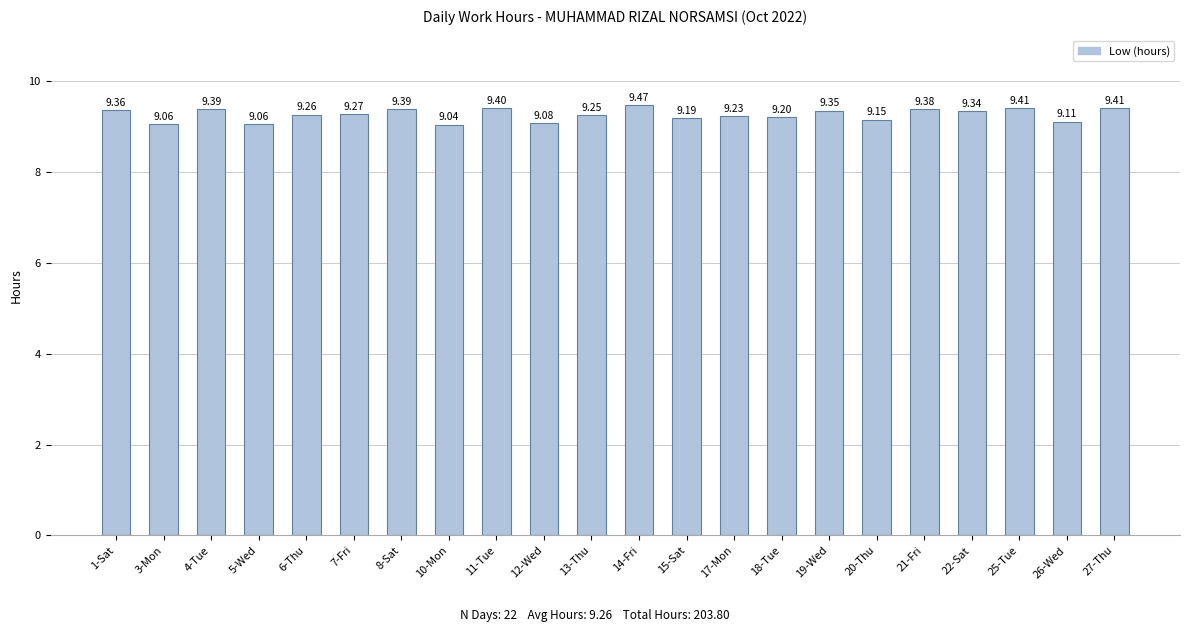

What is the difference between the maximum and minimum values?

0.4